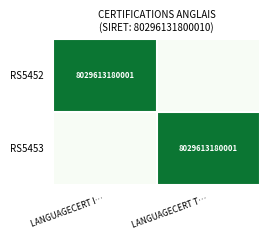

True or false: RS5453 has a value of 2890303754027 at LANGUAGECERT T….

False